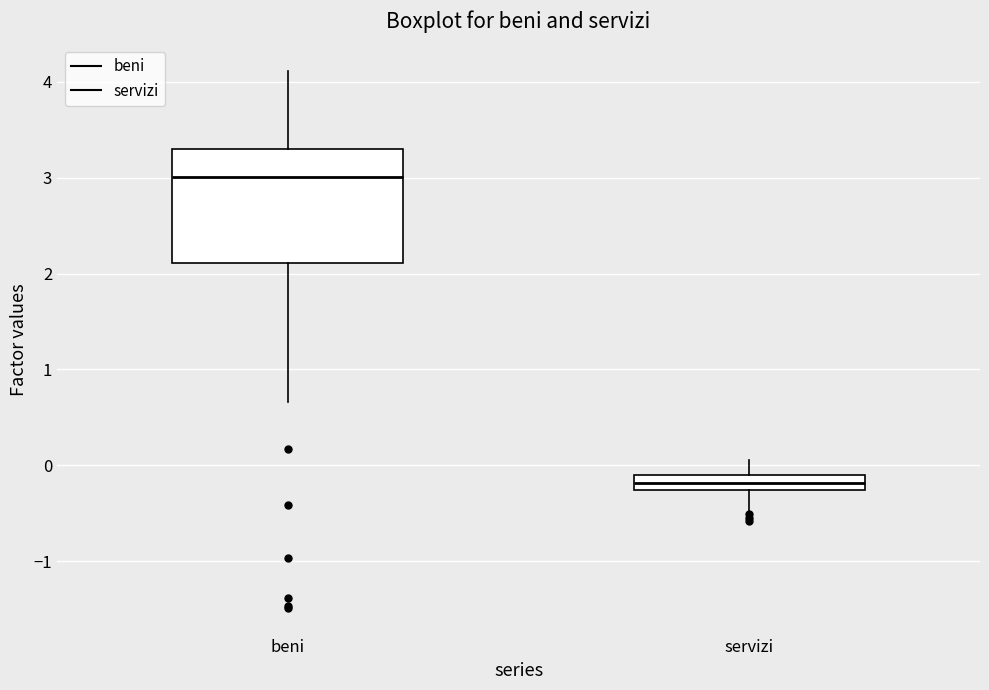

Comparing the boxes themselves (not the whiskers), which one is the tallest?

beni